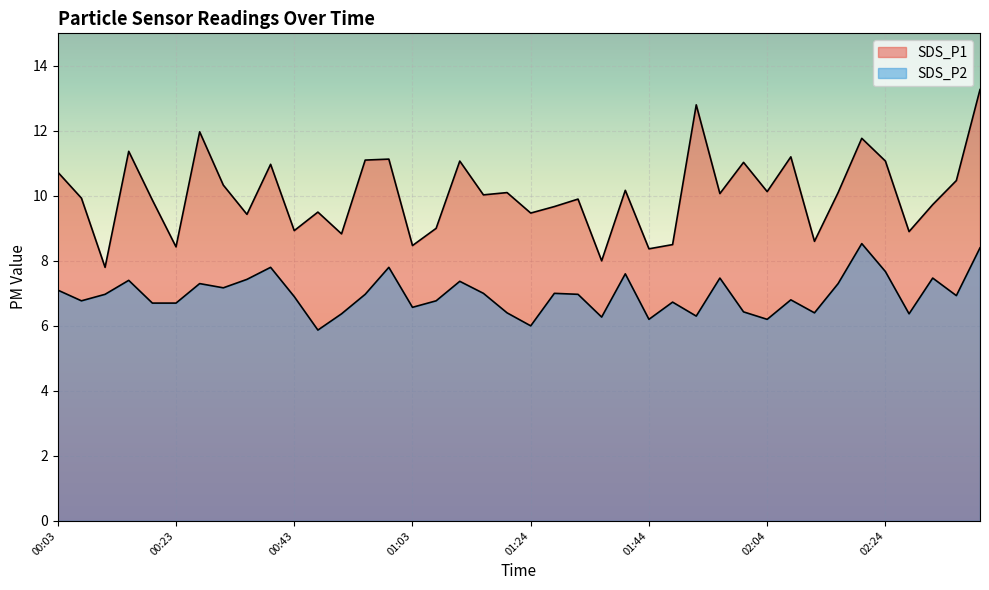

Reading right to left, extract all data points from this chart.

SDS_P1: 13.3	10.5	9.7	8.9	11.1	11.8	10.1	8.6	11.2	10.1	11.0	10.1	12.8	8.5	8.4	10.2	8.0	9.9	9.7	9.5	10.1	10.0	11.1	9.0	8.5	11.1	11.1	8.8	9.5	8.9	11.0	9.4	10.3	12.0	8.4	9.9	11.4	7.8	9.9	10.7
SDS_P2: 8.4	6.9	7.5	6.4	7.7	8.5	7.3	6.4	6.8	6.2	6.4	7.5	6.3	6.7	6.2	7.6	6.3	7.0	7.0	6.0	6.4	7.0	7.4	6.8	6.6	7.8	7.0	6.4	5.9	6.9	7.8	7.4	7.2	7.3	6.7	6.7	7.4	7.0	6.8	7.1